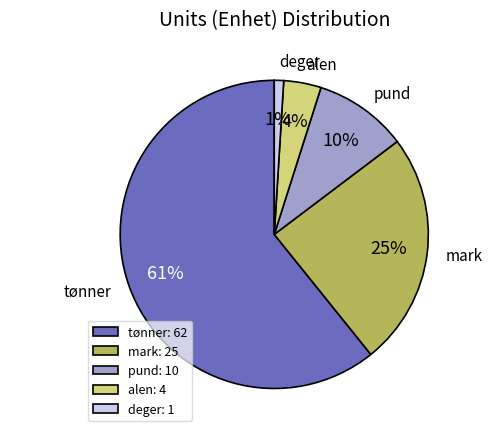

To the nearest percent, what is the difference between the mark and pund slice percentages?

15%